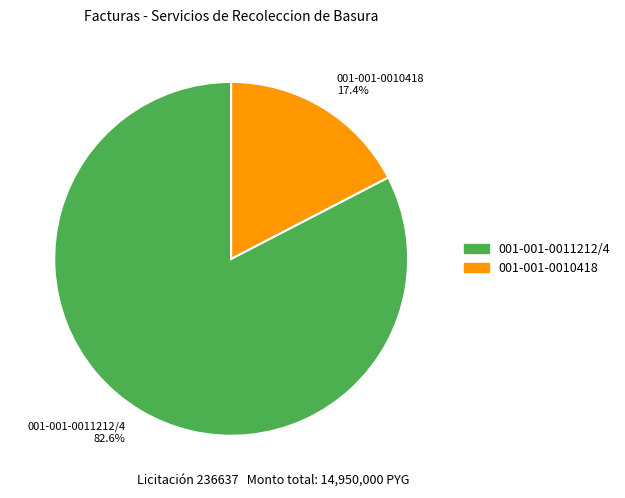

What is the majority slice?

001-001-0011212/4